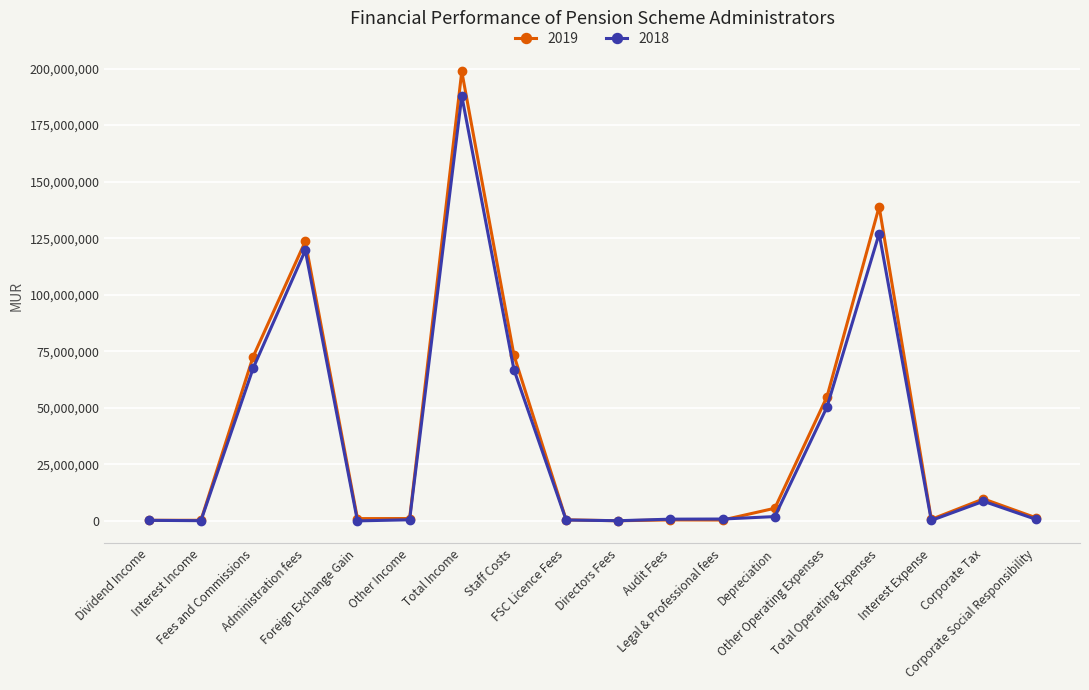

Count the number of categories in the chart.

18